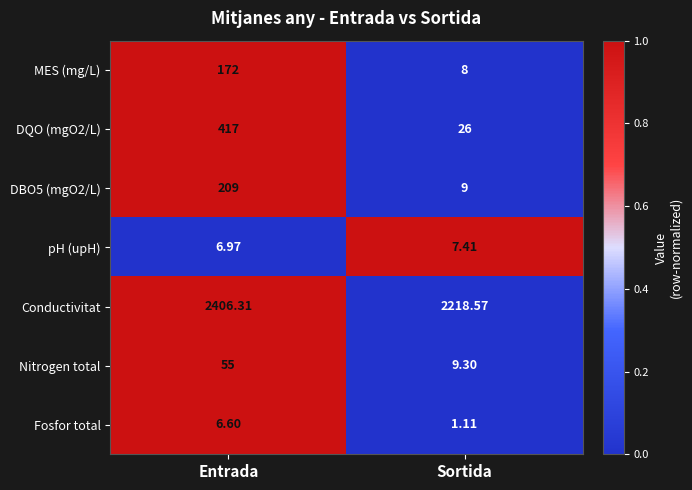

Which category has the lowest value across all series?

Sortida